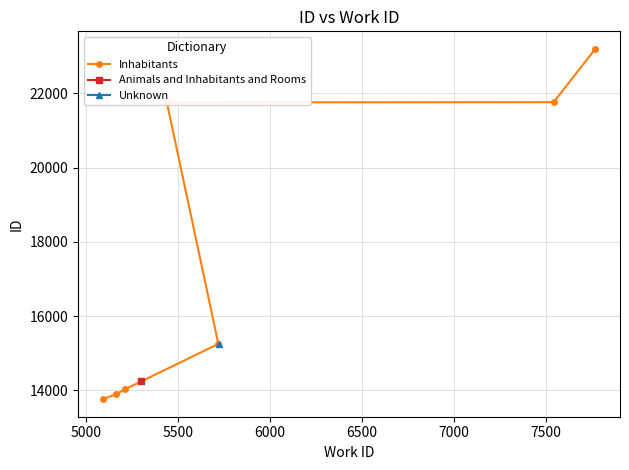

What is the minimum value for Inhabitants?

13762